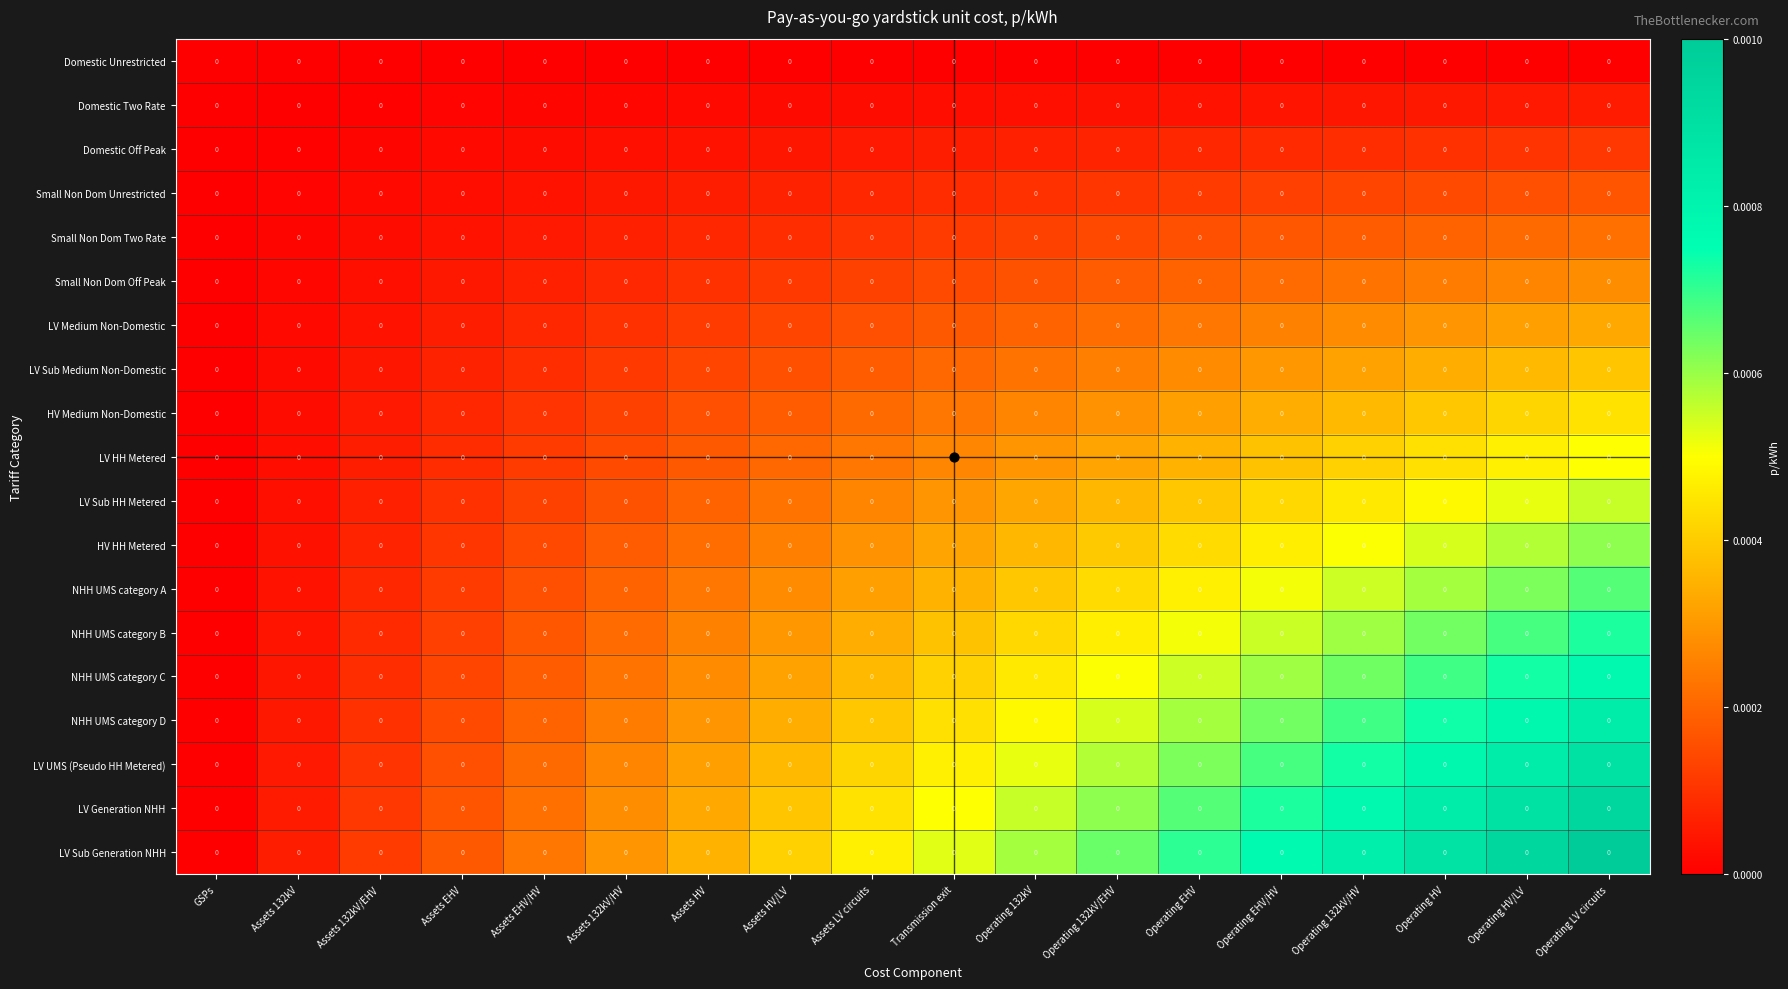

Reading left to right, extract all data points from this chart.

Domestic Unrestricted: GSPs=0.0	Assets 132kV=0.0	Assets 132kV/EHV=0.0	Assets EHV=0.0	Assets EHV/HV=0.0	Assets 132kV/HV=0.0	Assets HV=0.0	Assets HV/LV=0.0	Assets LV circuits=0.0	Transmission exit=0.0	Operating 132kV=0.0	Operating 132kV/EHV=0.0	Operating EHV=0.0	Operating EHV/HV=0.0	Operating 132kV/HV=0.0	Operating HV=0.0	Operating HV/LV=0.0	Operating LV circuits=0.0
Domestic Two Rate: GSPs=0.0	Assets 132kV=0.0	Assets 132kV/EHV=0.0	Assets EHV=0.0	Assets EHV/HV=0.0	Assets 132kV/HV=0.0	Assets HV=0.0	Assets HV/LV=0.0	Assets LV circuits=0.0	Transmission exit=0.0	Operating 132kV=0.0	Operating 132kV/EHV=0.0	Operating EHV=0.0	Operating EHV/HV=0.0	Operating 132kV/HV=0.0	Operating HV=0.0	Operating HV/LV=0.0	Operating LV circuits=0.0
Domestic Off Peak: GSPs=0.0	Assets 132kV=0.0	Assets 132kV/EHV=0.0	Assets EHV=0.0	Assets EHV/HV=0.0	Assets 132kV/HV=0.0	Assets HV=0.0	Assets HV/LV=0.0	Assets LV circuits=0.0	Transmission exit=0.0	Operating 132kV=0.0	Operating 132kV/EHV=0.0	Operating EHV=0.0	Operating EHV/HV=0.0	Operating 132kV/HV=0.0	Operating HV=0.0	Operating HV/LV=0.0	Operating LV circuits=0.0
Small Non Dom Unrestricted: GSPs=0.0	Assets 132kV=0.0	Assets 132kV/EHV=0.0	Assets EHV=0.0	Assets EHV/HV=0.0	Assets 132kV/HV=0.0	Assets HV=0.0	Assets HV/LV=0.0	Assets LV circuits=0.0	Transmission exit=0.0	Operating 132kV=0.0	Operating 132kV/EHV=0.0	Operating EHV=0.0	Operating EHV/HV=0.0	Operating 132kV/HV=0.0	Operating HV=0.0	Operating HV/LV=0.0	Operating LV circuits=0.0
Small Non Dom Two Rate: GSPs=0.0	Assets 132kV=0.0	Assets 132kV/EHV=0.0	Assets EHV=0.0	Assets EHV/HV=0.0	Assets 132kV/HV=0.0	Assets HV=0.0	Assets HV/LV=0.0	Assets LV circuits=0.0	Transmission exit=0.0	Operating 132kV=0.0	Operating 132kV/EHV=0.0	Operating EHV=0.0	Operating EHV/HV=0.0	Operating 132kV/HV=0.0	Operating HV=0.0	Operating HV/LV=0.0	Operating LV circuits=0.0
Small Non Dom Off Peak: GSPs=0.0	Assets 132kV=0.0	Assets 132kV/EHV=0.0	Assets EHV=0.0	Assets EHV/HV=0.0	Assets 132kV/HV=0.0	Assets HV=0.0	Assets HV/LV=0.0	Assets LV circuits=0.0	Transmission exit=0.0	Operating 132kV=0.0	Operating 132kV/EHV=0.0	Operating EHV=0.0	Operating EHV/HV=0.0	Operating 132kV/HV=0.0	Operating HV=0.0	Operating HV/LV=0.0	Operating LV circuits=0.0
LV Medium Non-Domestic: GSPs=0.0	Assets 132kV=0.0	Assets 132kV/EHV=0.0	Assets EHV=0.0	Assets EHV/HV=0.0	Assets 132kV/HV=0.0	Assets HV=0.0	Assets HV/LV=0.0	Assets LV circuits=0.0	Transmission exit=0.0	Operating 132kV=0.0	Operating 132kV/EHV=0.0	Operating EHV=0.0	Operating EHV/HV=0.0	Operating 132kV/HV=0.0	Operating HV=0.0	Operating HV/LV=0.0	Operating LV circuits=0.0
LV Sub Medium Non-Domestic: GSPs=0.0	Assets 132kV=0.0	Assets 132kV/EHV=0.0	Assets EHV=0.0	Assets EHV/HV=0.0	Assets 132kV/HV=0.0	Assets HV=0.0	Assets HV/LV=0.0	Assets LV circuits=0.0	Transmission exit=0.0	Operating 132kV=0.0	Operating 132kV/EHV=0.0	Operating EHV=0.0	Operating EHV/HV=0.0	Operating 132kV/HV=0.0	Operating HV=0.0	Operating HV/LV=0.0	Operating LV circuits=0.0
HV Medium Non-Domestic: GSPs=0.0	Assets 132kV=0.0	Assets 132kV/EHV=0.0	Assets EHV=0.0	Assets EHV/HV=0.0	Assets 132kV/HV=0.0	Assets HV=0.0	Assets HV/LV=0.0	Assets LV circuits=0.0	Transmission exit=0.0	Operating 132kV=0.0	Operating 132kV/EHV=0.0	Operating EHV=0.0	Operating EHV/HV=0.0	Operating 132kV/HV=0.0	Operating HV=0.0	Operating HV/LV=0.0	Operating LV circuits=0.0
LV HH Metered: GSPs=0.0	Assets 132kV=0.0	Assets 132kV/EHV=0.0	Assets EHV=0.0	Assets EHV/HV=0.0	Assets 132kV/HV=0.0	Assets HV=0.0	Assets HV/LV=0.0	Assets LV circuits=0.0	Transmission exit=0.0	Operating 132kV=0.0	Operating 132kV/EHV=0.0	Operating EHV=0.0	Operating EHV/HV=0.0	Operating 132kV/HV=0.0	Operating HV=0.0	Operating HV/LV=0.0	Operating LV circuits=0.0
LV Sub HH Metered: GSPs=0.0	Assets 132kV=0.0	Assets 132kV/EHV=0.0	Assets EHV=0.0	Assets EHV/HV=0.0	Assets 132kV/HV=0.0	Assets HV=0.0	Assets HV/LV=0.0	Assets LV circuits=0.0	Transmission exit=0.0	Operating 132kV=0.0	Operating 132kV/EHV=0.0	Operating EHV=0.0	Operating EHV/HV=0.0	Operating 132kV/HV=0.0	Operating HV=0.0	Operating HV/LV=0.0	Operating LV circuits=0.0
HV HH Metered: GSPs=0.0	Assets 132kV=0.0	Assets 132kV/EHV=0.0	Assets EHV=0.0	Assets EHV/HV=0.0	Assets 132kV/HV=0.0	Assets HV=0.0	Assets HV/LV=0.0	Assets LV circuits=0.0	Transmission exit=0.0	Operating 132kV=0.0	Operating 132kV/EHV=0.0	Operating EHV=0.0	Operating EHV/HV=0.0	Operating 132kV/HV=0.0	Operating HV=0.0	Operating HV/LV=0.0	Operating LV circuits=0.0
NHH UMS category A: GSPs=0.0	Assets 132kV=0.0	Assets 132kV/EHV=0.0	Assets EHV=0.0	Assets EHV/HV=0.0	Assets 132kV/HV=0.0	Assets HV=0.0	Assets HV/LV=0.0	Assets LV circuits=0.0	Transmission exit=0.0	Operating 132kV=0.0	Operating 132kV/EHV=0.0	Operating EHV=0.0	Operating EHV/HV=0.0	Operating 132kV/HV=0.0	Operating HV=0.0	Operating HV/LV=0.0	Operating LV circuits=0.0
NHH UMS category B: GSPs=0.0	Assets 132kV=0.0	Assets 132kV/EHV=0.0	Assets EHV=0.0	Assets EHV/HV=0.0	Assets 132kV/HV=0.0	Assets HV=0.0	Assets HV/LV=0.0	Assets LV circuits=0.0	Transmission exit=0.0	Operating 132kV=0.0	Operating 132kV/EHV=0.0	Operating EHV=0.0	Operating EHV/HV=0.0	Operating 132kV/HV=0.0	Operating HV=0.0	Operating HV/LV=0.0	Operating LV circuits=0.0
NHH UMS category C: GSPs=0.0	Assets 132kV=0.0	Assets 132kV/EHV=0.0	Assets EHV=0.0	Assets EHV/HV=0.0	Assets 132kV/HV=0.0	Assets HV=0.0	Assets HV/LV=0.0	Assets LV circuits=0.0	Transmission exit=0.0	Operating 132kV=0.0	Operating 132kV/EHV=0.0	Operating EHV=0.0	Operating EHV/HV=0.0	Operating 132kV/HV=0.0	Operating HV=0.0	Operating HV/LV=0.0	Operating LV circuits=0.0
NHH UMS category D: GSPs=0.0	Assets 132kV=0.0	Assets 132kV/EHV=0.0	Assets EHV=0.0	Assets EHV/HV=0.0	Assets 132kV/HV=0.0	Assets HV=0.0	Assets HV/LV=0.0	Assets LV circuits=0.0	Transmission exit=0.0	Operating 132kV=0.0	Operating 132kV/EHV=0.0	Operating EHV=0.0	Operating EHV/HV=0.0	Operating 132kV/HV=0.0	Operating HV=0.0	Operating HV/LV=0.0	Operating LV circuits=0.0
LV UMS (Pseudo HH Metered): GSPs=0.0	Assets 132kV=0.0	Assets 132kV/EHV=0.0	Assets EHV=0.0	Assets EHV/HV=0.0	Assets 132kV/HV=0.0	Assets HV=0.0	Assets HV/LV=0.0	Assets LV circuits=0.0	Transmission exit=0.0	Operating 132kV=0.0	Operating 132kV/EHV=0.0	Operating EHV=0.0	Operating EHV/HV=0.0	Operating 132kV/HV=0.0	Operating HV=0.0	Operating HV/LV=0.0	Operating LV circuits=0.0
LV Generation NHH: GSPs=0.0	Assets 132kV=0.0	Assets 132kV/EHV=0.0	Assets EHV=0.0	Assets EHV/HV=0.0	Assets 132kV/HV=0.0	Assets HV=0.0	Assets HV/LV=0.0	Assets LV circuits=0.0	Transmission exit=0.0	Operating 132kV=0.0	Operating 132kV/EHV=0.0	Operating EHV=0.0	Operating EHV/HV=0.0	Operating 132kV/HV=0.0	Operating HV=0.0	Operating HV/LV=0.0	Operating LV circuits=0.0
LV Sub Generation NHH: GSPs=0.0	Assets 132kV=0.0	Assets 132kV/EHV=0.0	Assets EHV=0.0	Assets EHV/HV=0.0	Assets 132kV/HV=0.0	Assets HV=0.0	Assets HV/LV=0.0	Assets LV circuits=0.0	Transmission exit=0.0	Operating 132kV=0.0	Operating 132kV/EHV=0.0	Operating EHV=0.0	Operating EHV/HV=0.0	Operating 132kV/HV=0.0	Operating HV=0.0	Operating HV/LV=0.0	Operating LV circuits=0.0